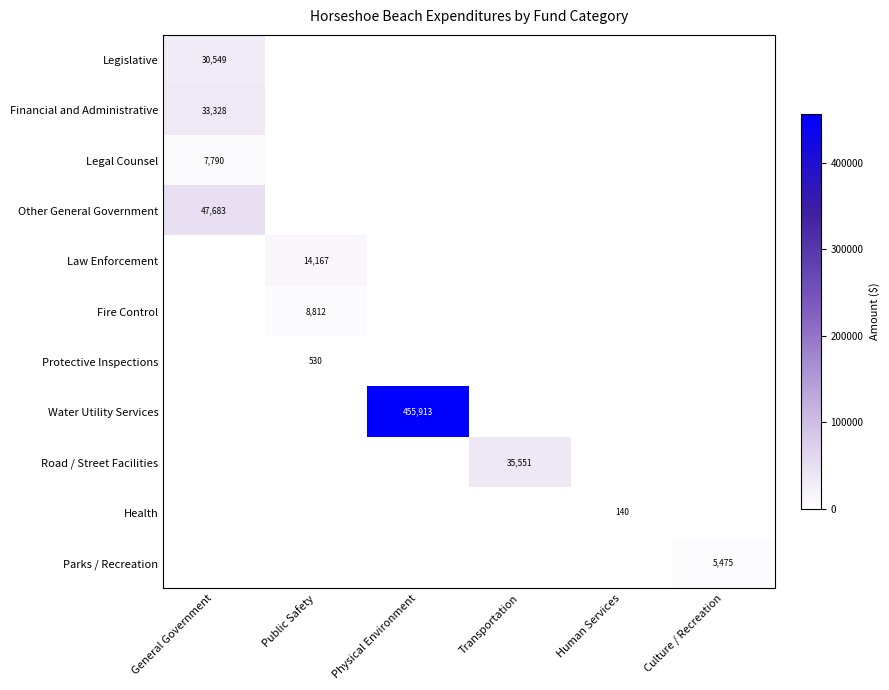

What is the sum of all Other General Government values?

47683